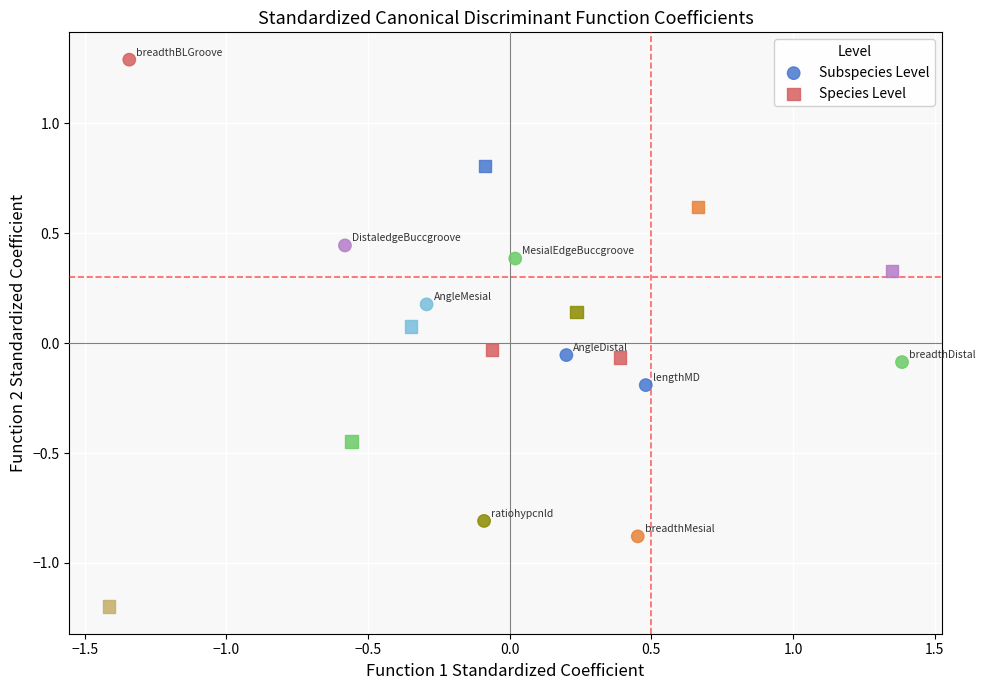

Which series reaches the maximum Y coordinate?

Subspecies Level